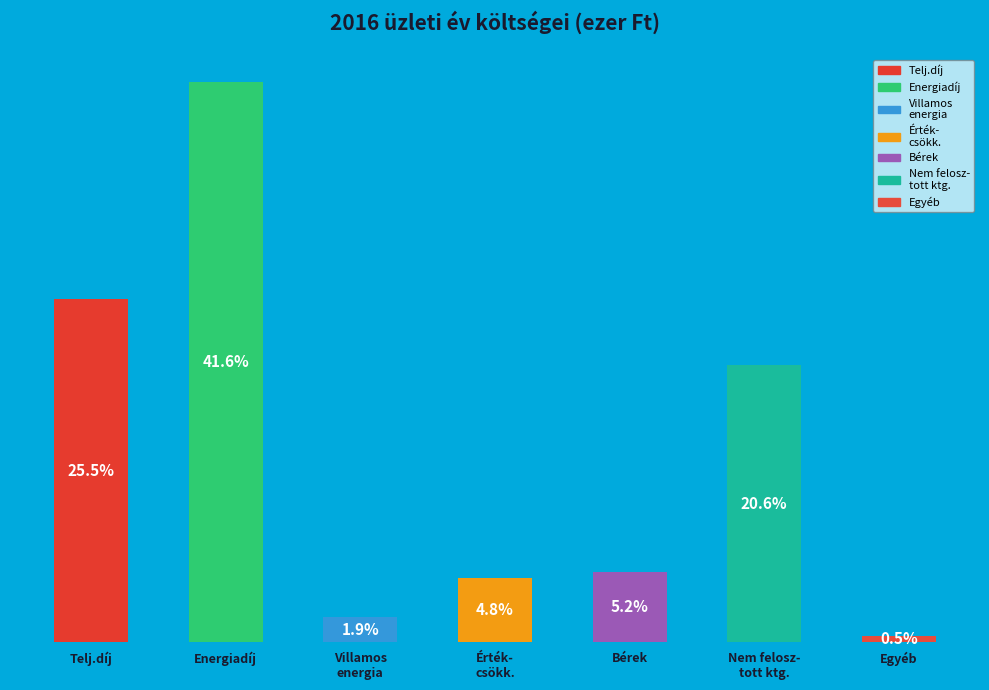

To the nearest percent, what is the difference between the Bérek and Telj.díj slice percentages?

20%